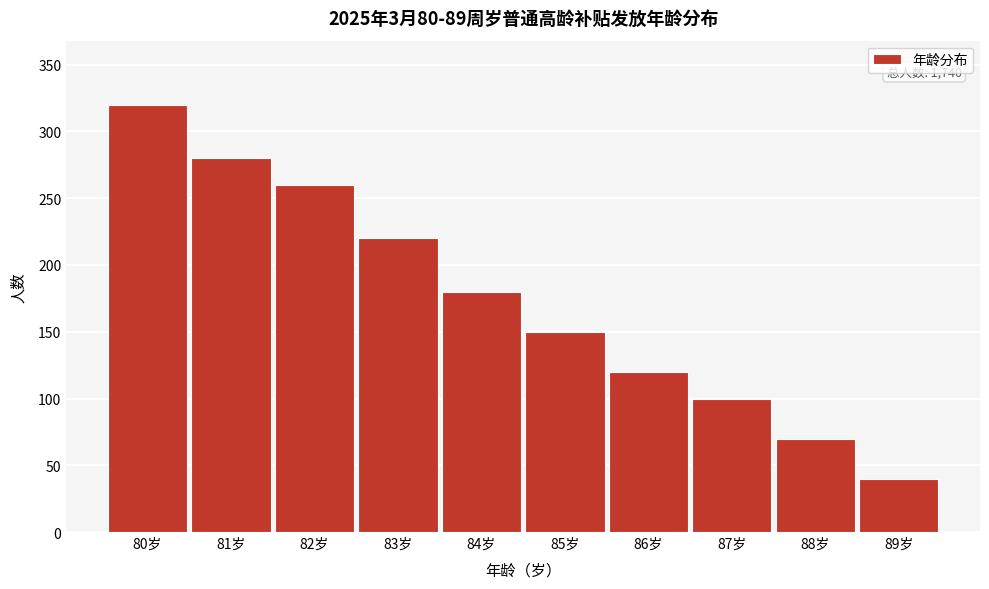

Reading left to right, what are all the values shown in this chart?

80岁=320	81岁=280	82岁=260	83岁=220	84岁=180	85岁=150	86岁=120	87岁=100	88岁=70	89岁=40